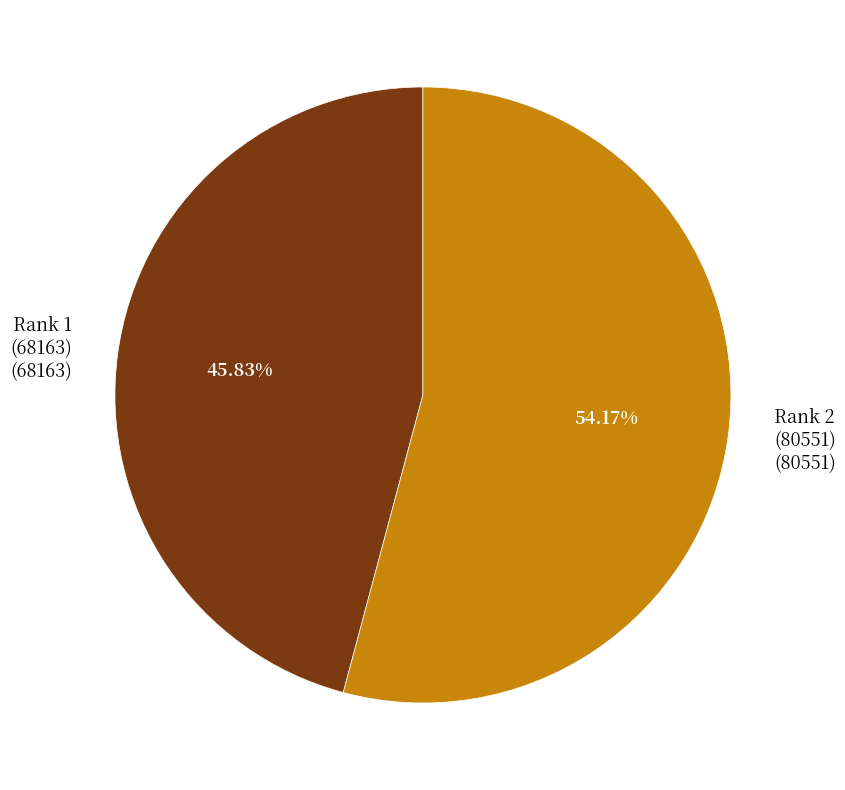

Do Rank 2 (80551) (80551) and Rank 1 (68163) (68163) together represent more than half of the pie?

Yes